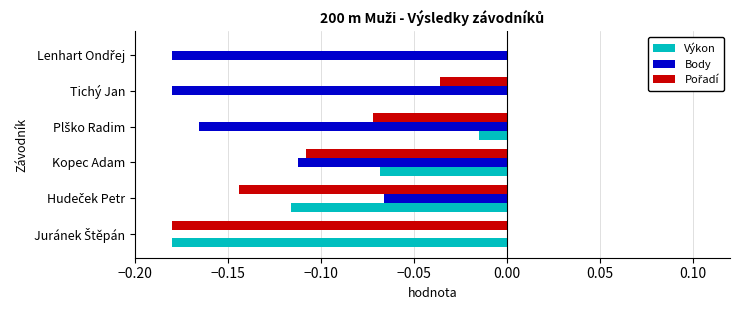

What is the sum of all Body values?

-0.7